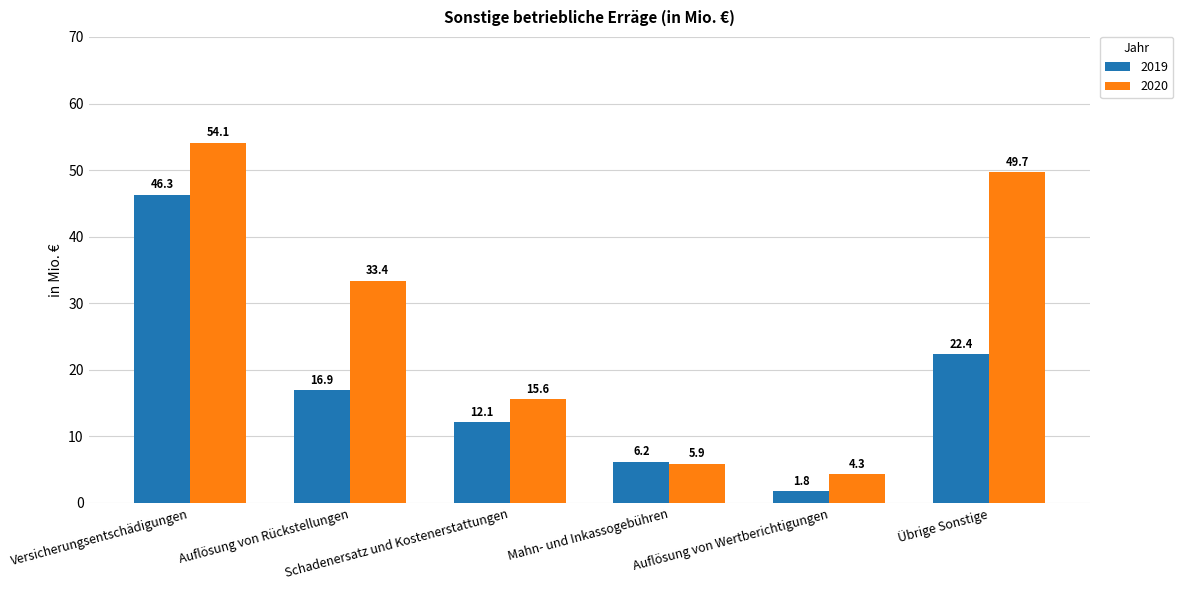

At Auflösung von Rückstellungen, list the series in order from largest to smallest.

2020, 2019